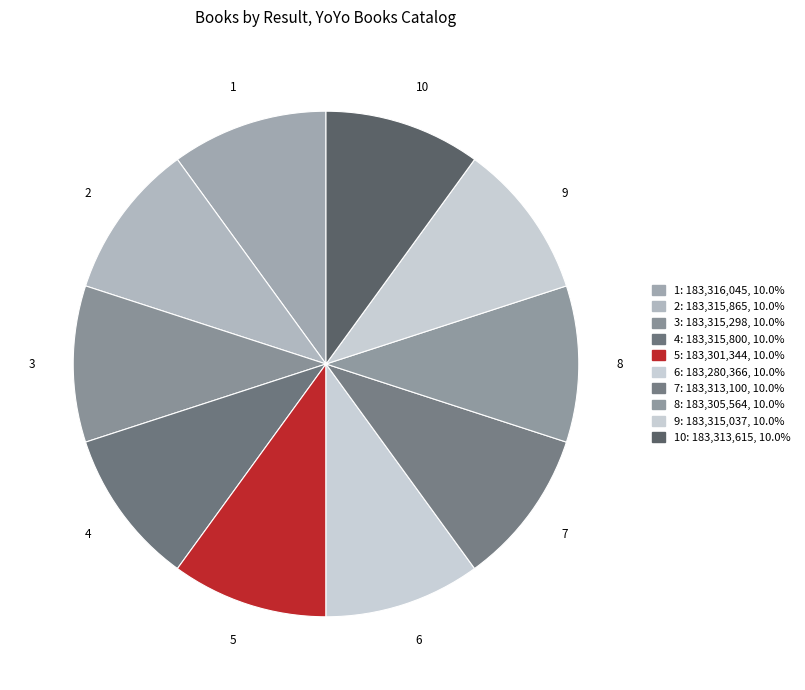

What is the ratio of the value at 7 to the value at 5?

1.0